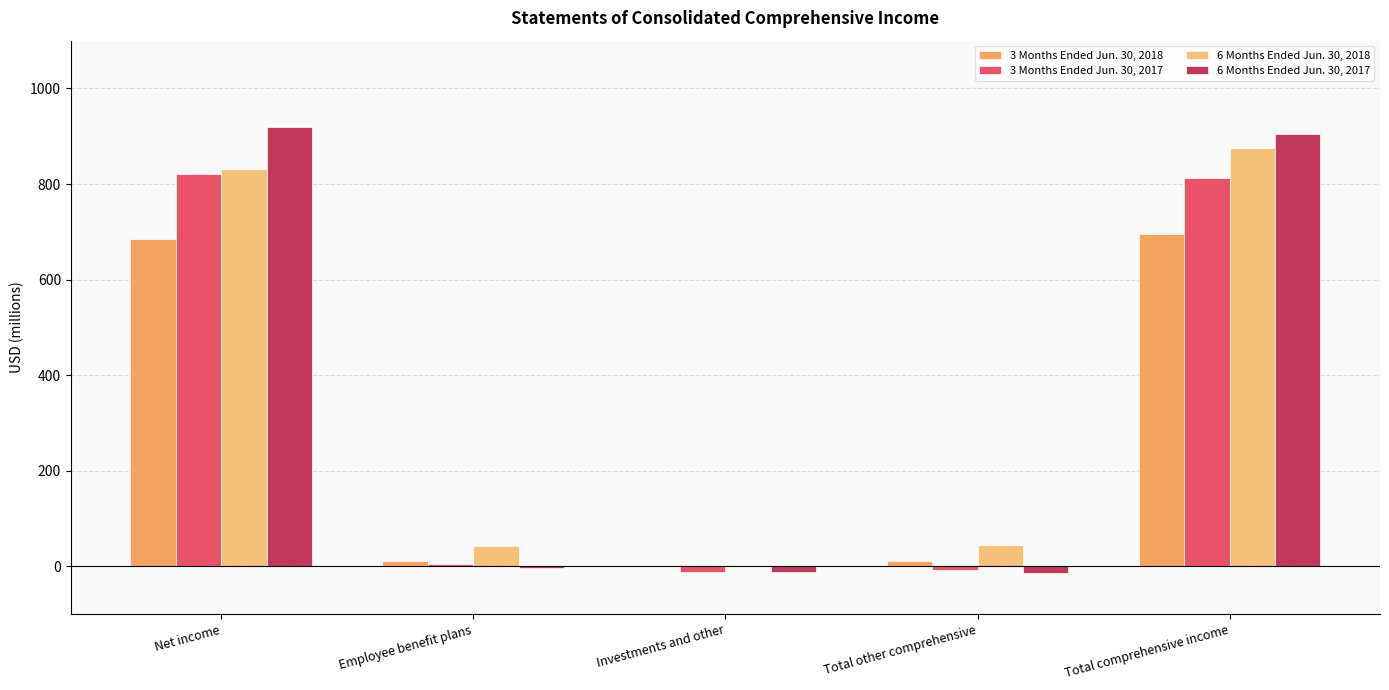

Count the number of categories in the chart.

5